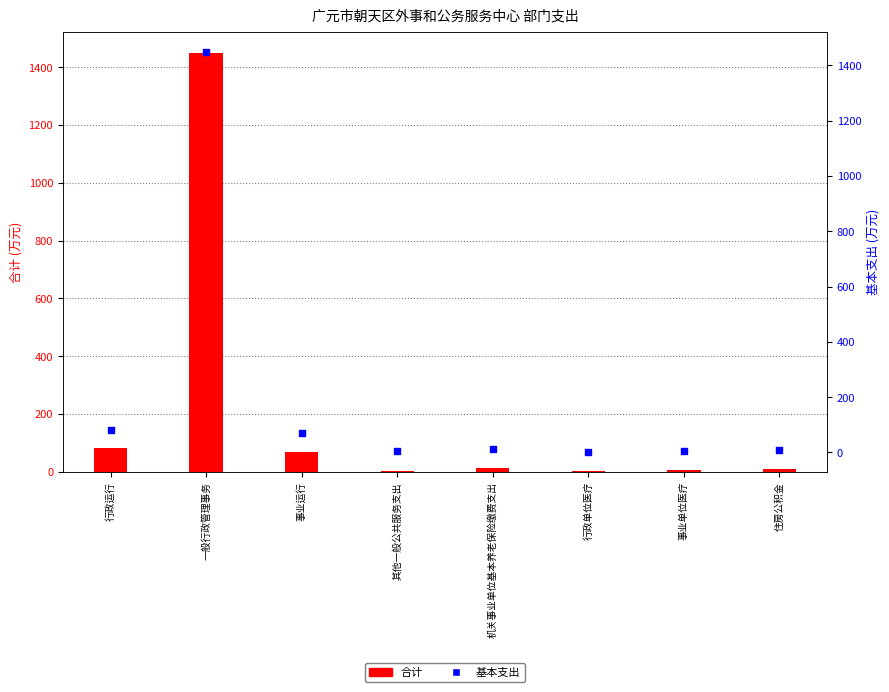

What is the total value across all series at 事业运行?

139.1